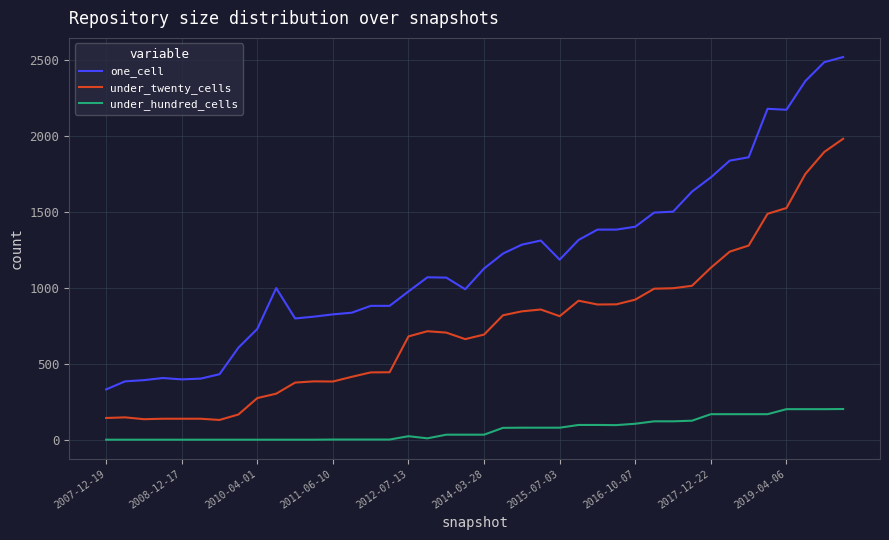

Which series has the largest total across all categories?

one_cell